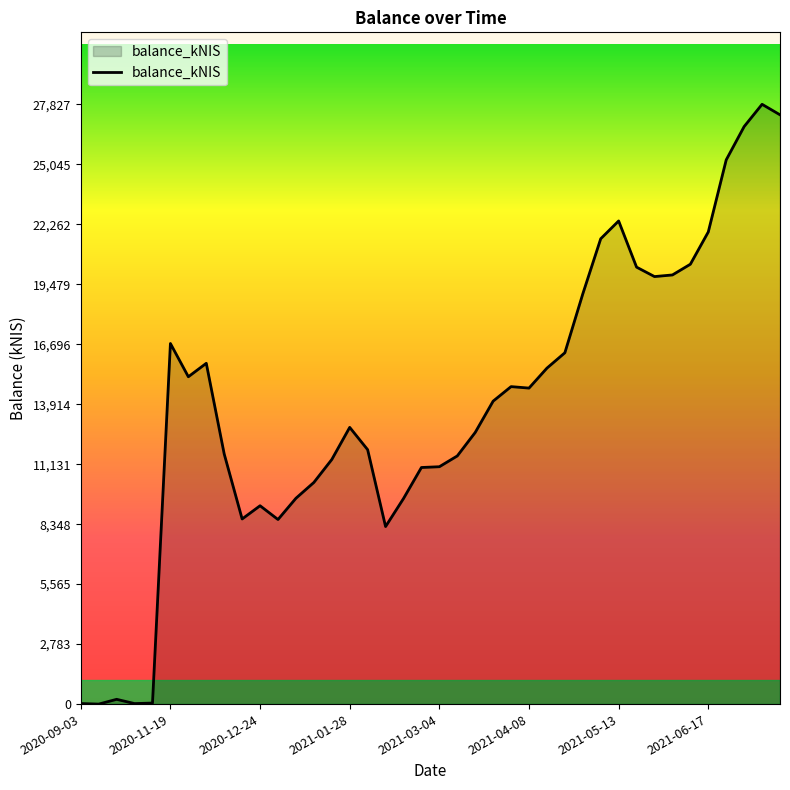

What is the maximum value shown in the chart?

27827.3